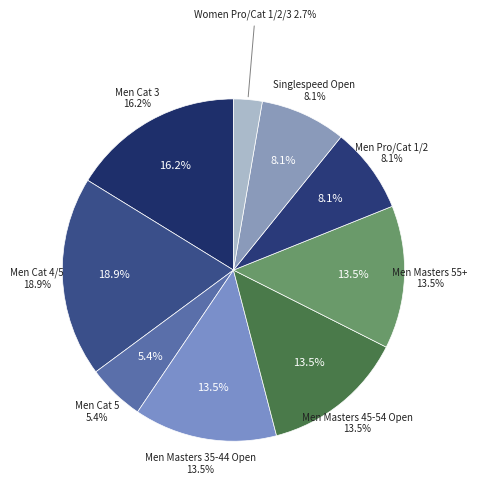

Count the number of slices in the pie.

9